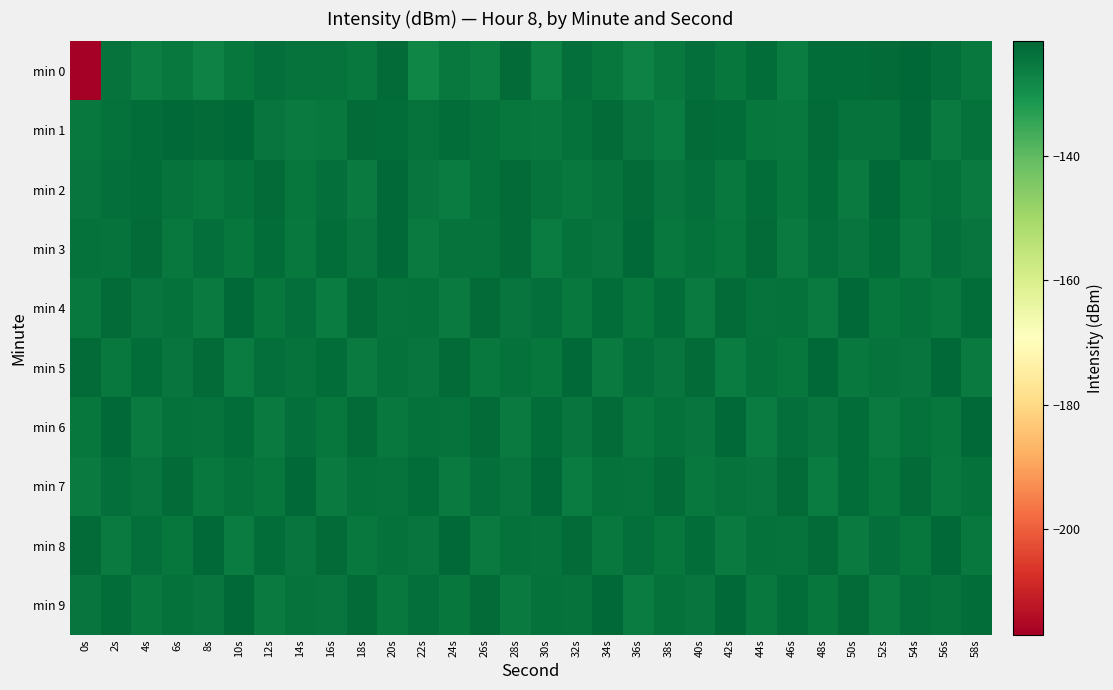

Between 58s and 28s, which is larger?

28s